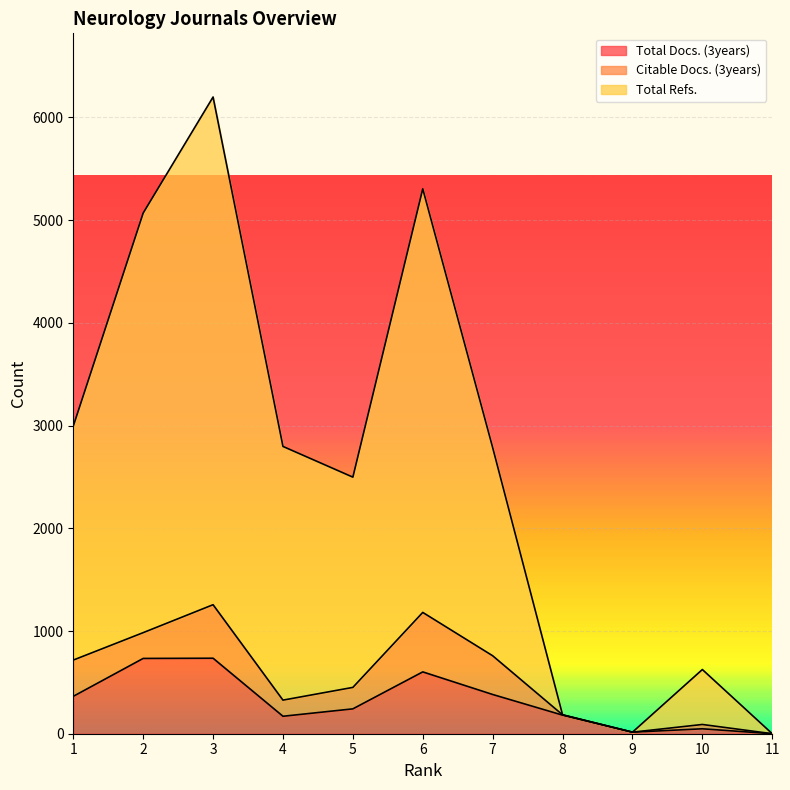

At which category does the chart reach its minimum across all series?

11